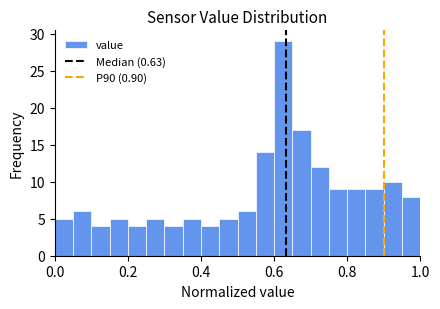

Around what value on the x-axis is the tallest bar? Give the approximate position of its centre, as read against the axis.

0.62